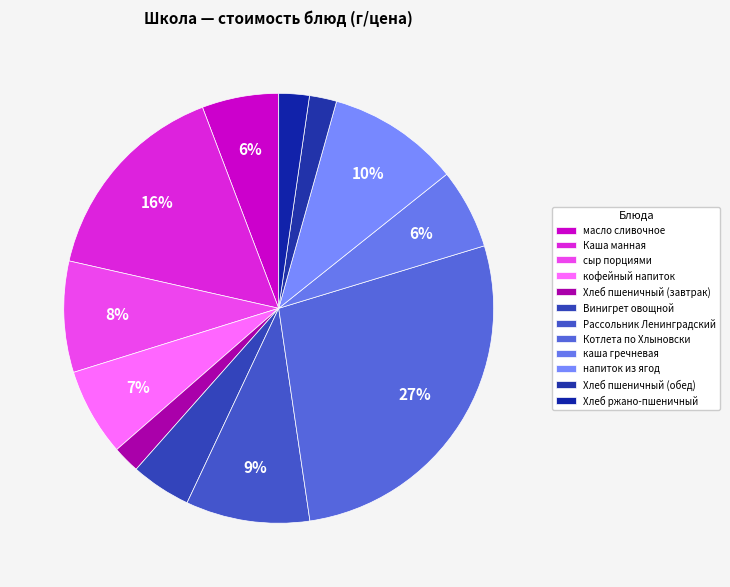

To the nearest percent, what is the combined percentage of Хлеб пшеничный (обед) and каша гречневая?

8%